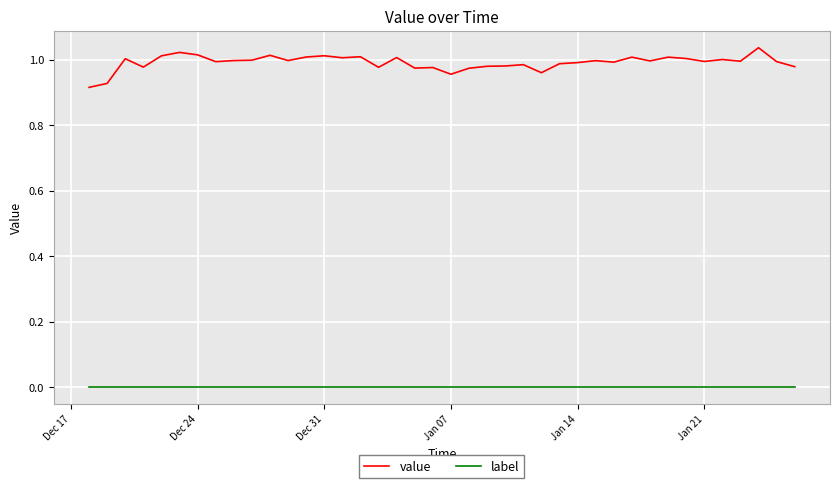

List the series in order of their overall mean, lowest first.

label, value